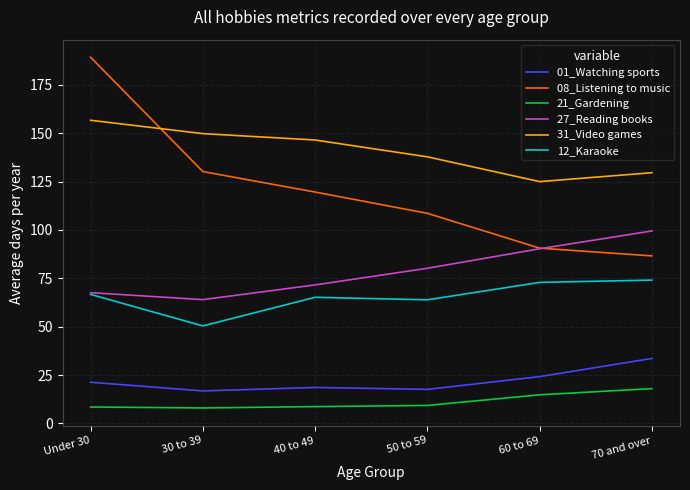

The 31_Video games series shows 78.4 at 70 and over. True or false?

False